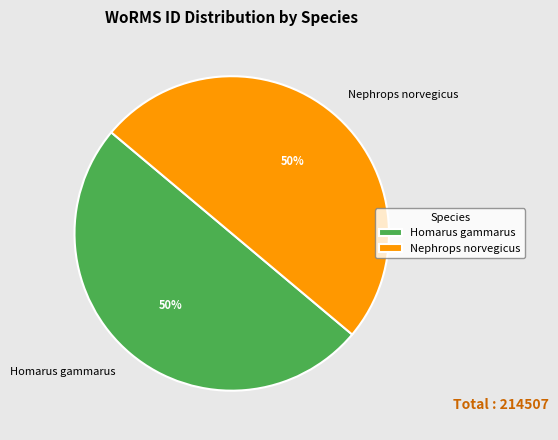

Is the sum of Nephrops norvegicus and Homarus gammarus greater than half?

Yes